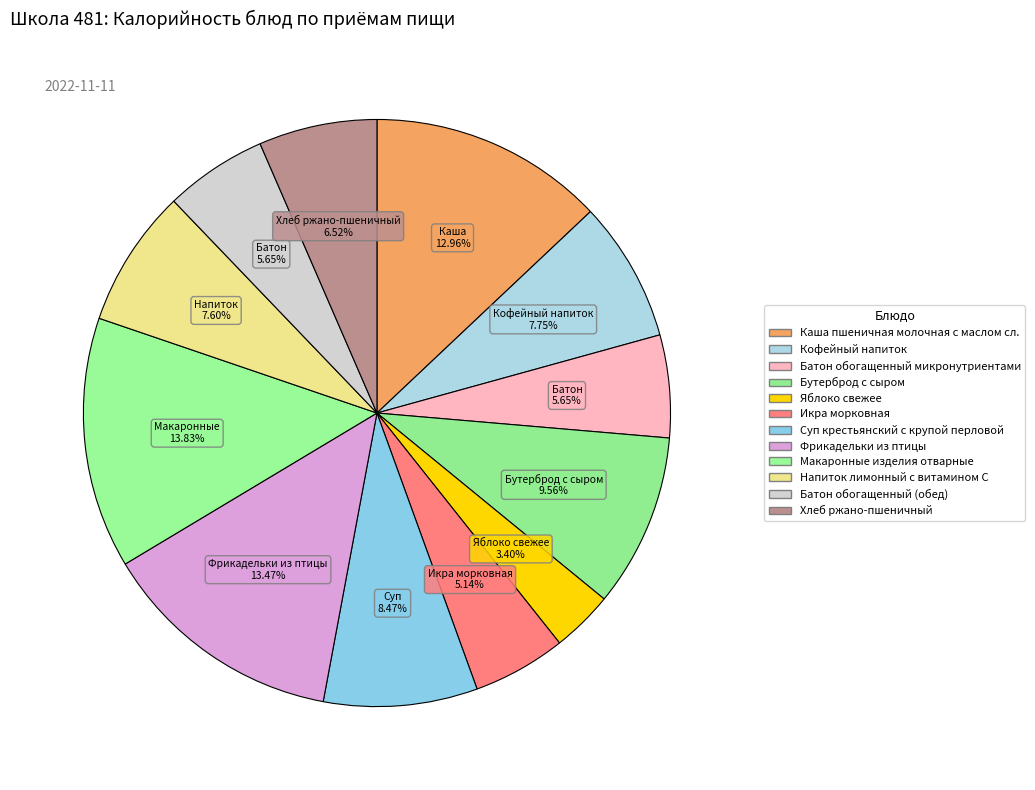

How many slices are in this pie chart?

12